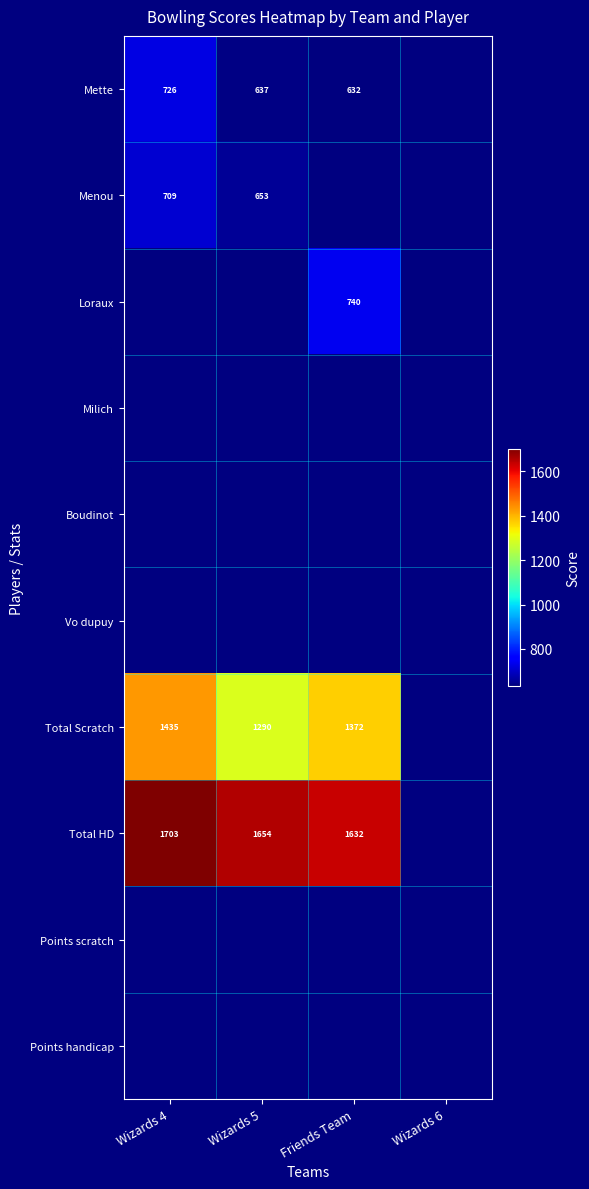

What is the sum of the Total Scratch values at Wizards 5 and Friends Team?

2662